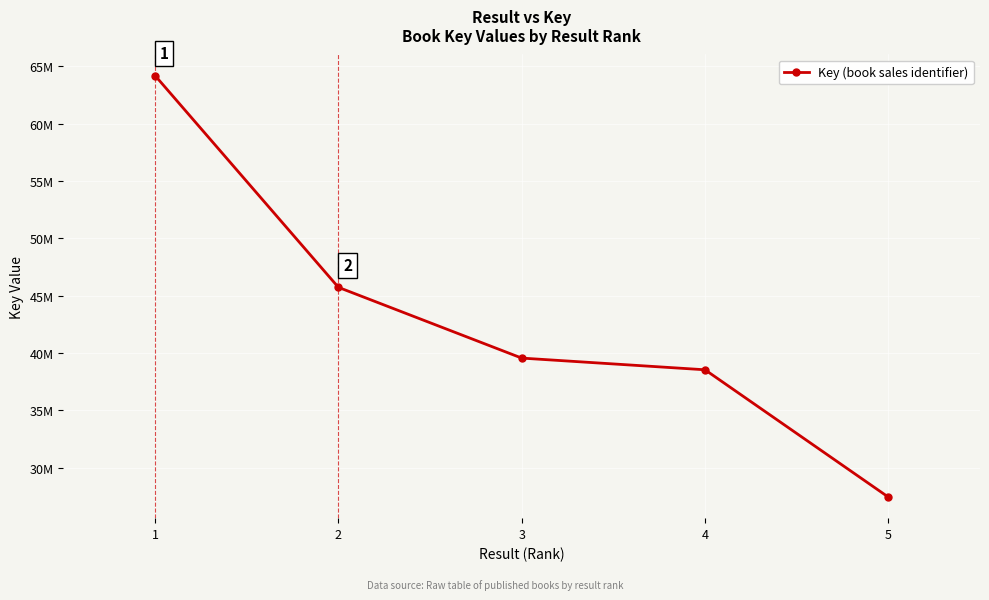

What is the average value?

43083498